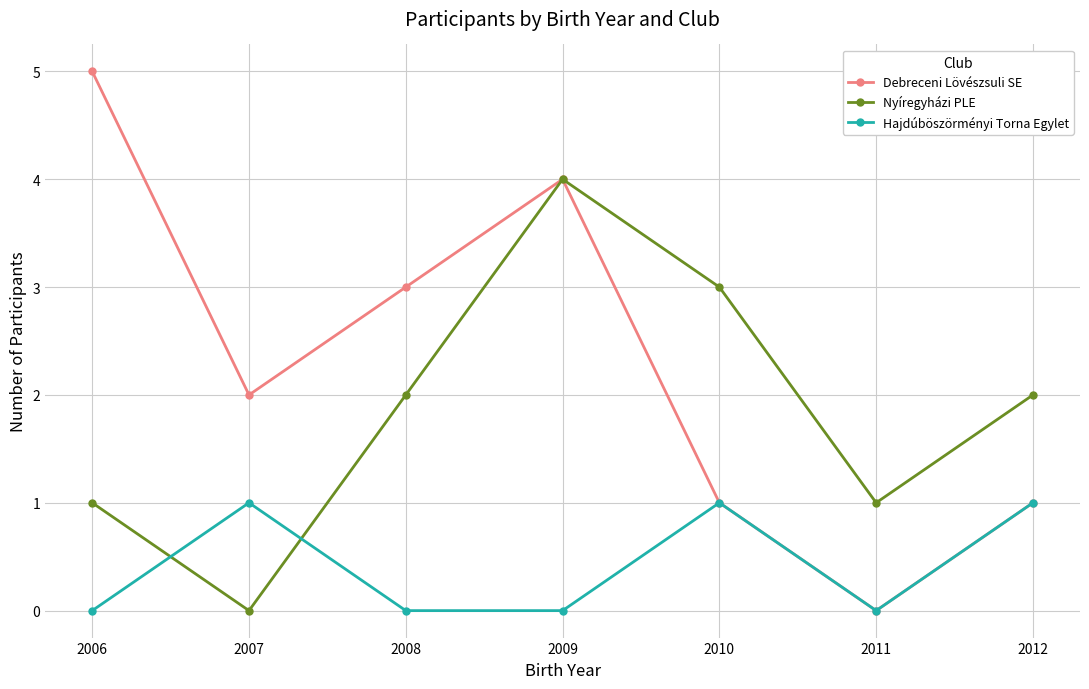

What is the difference between the Nyíregyházi PLE values at 2009 and 2010?

1